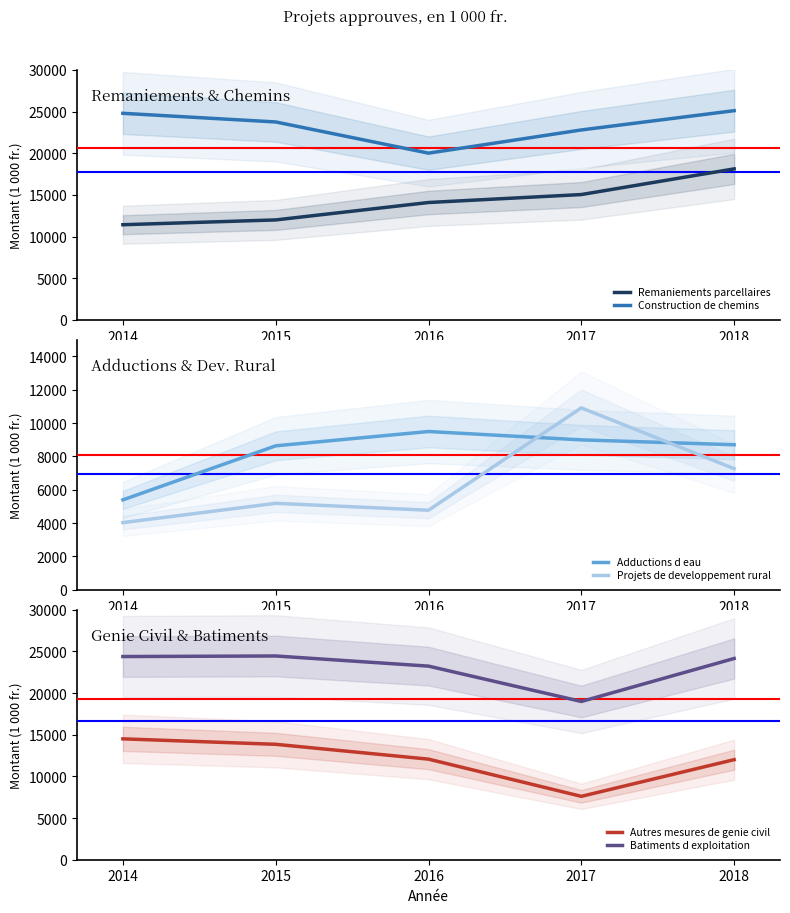

The Remaniements parcellaires series shows 7550.7 at 2014. True or false?

False